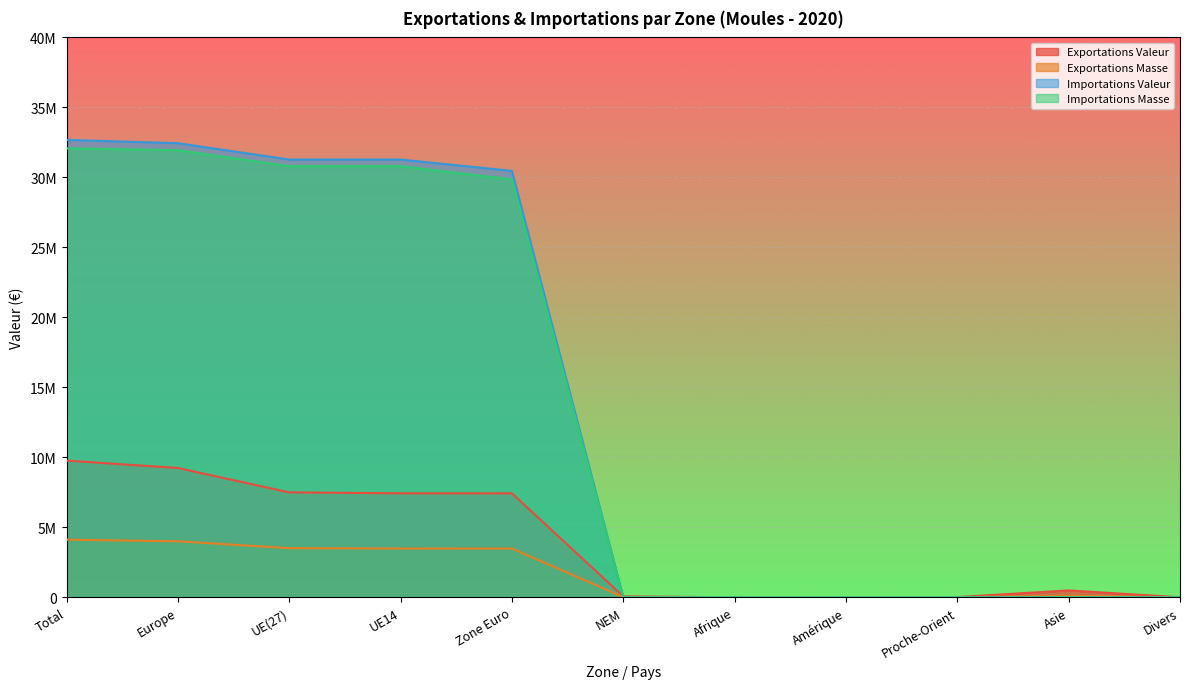

At which category is the sum across all series the highest?

Total